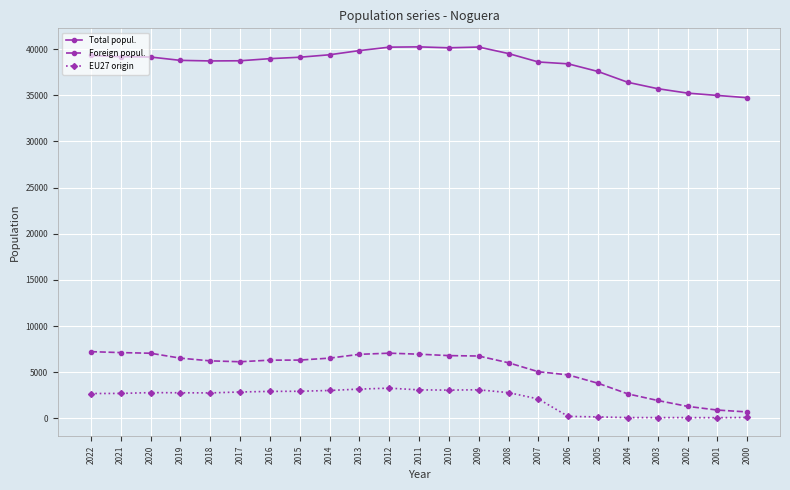

True or false: EU27 origin has more than 0 interior local peaks.

True